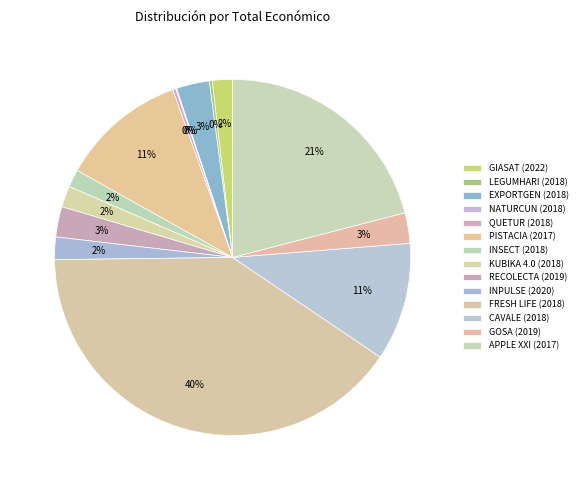

Which slice is the largest?

FRESH LIFE (2018)